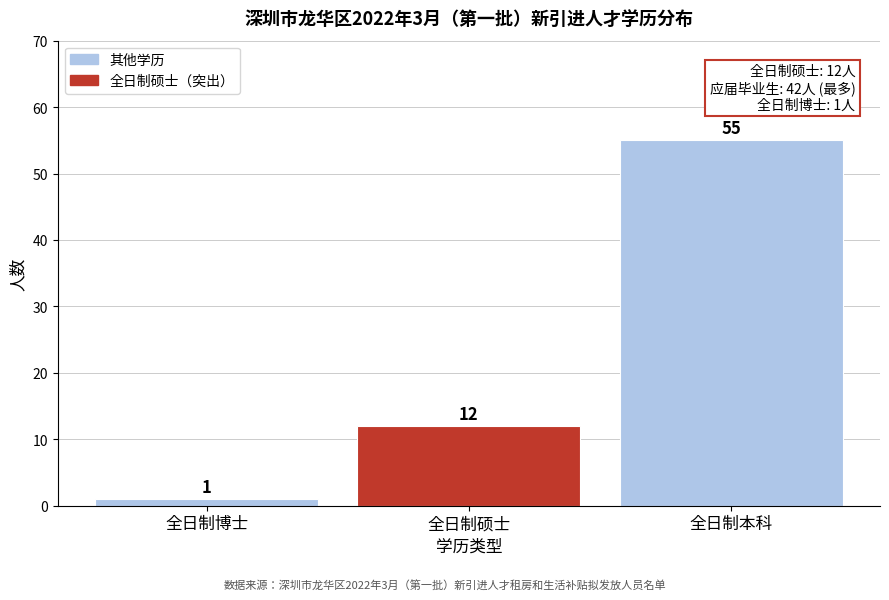

Reading left to right, what are all the values shown in this chart?

1	12	55